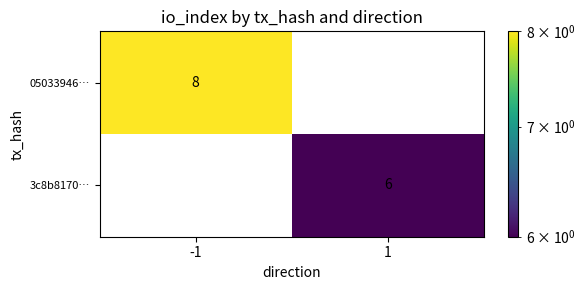

What is the sum of all 3c8b8170… values?

6